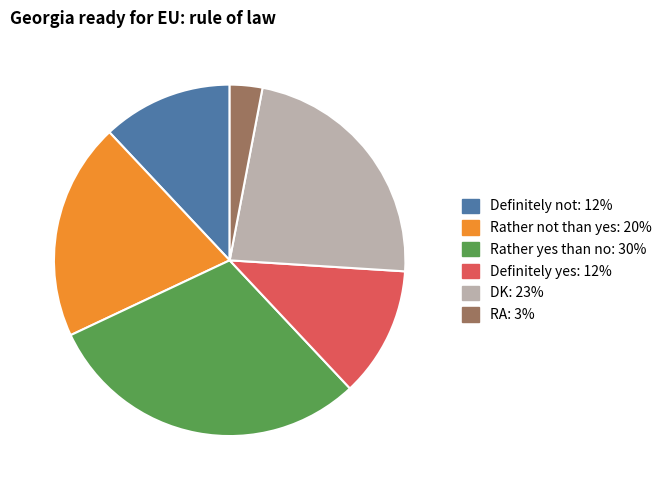

Which slice is the largest?

Rather yes than no